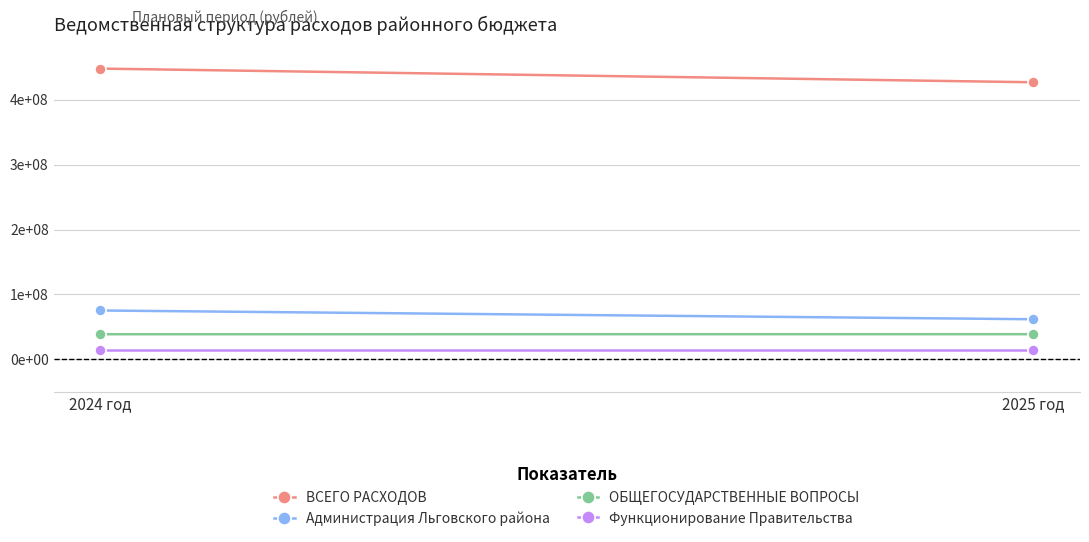

The value of Функционирование Правительства at 2024 год is 21152882. True or false?

False